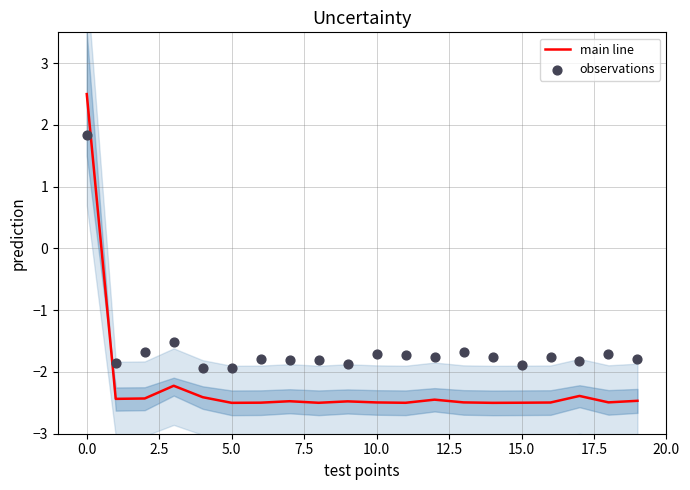

The main line series shows -2.5 at 15.0. True or false?

True